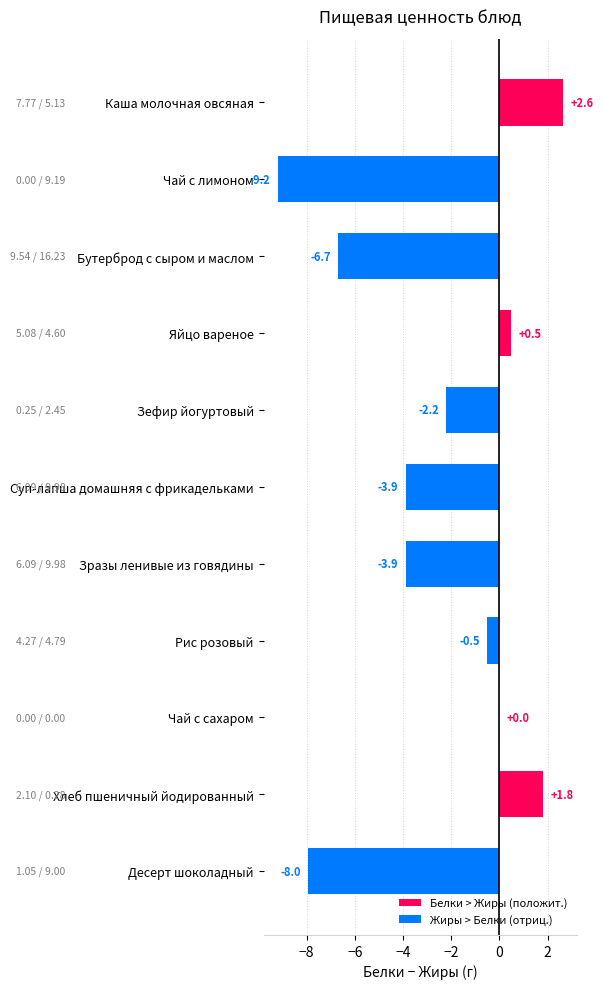

True or false: the data shows -12.7 at Десерт шоколадный.

False